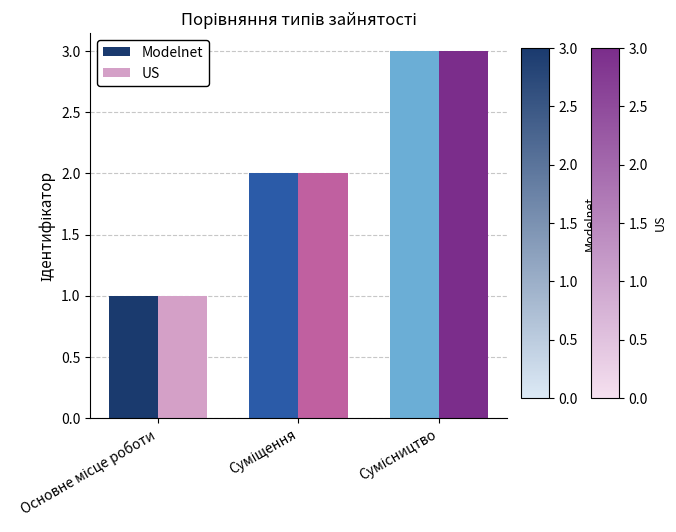

What is the greatest value displayed?

3